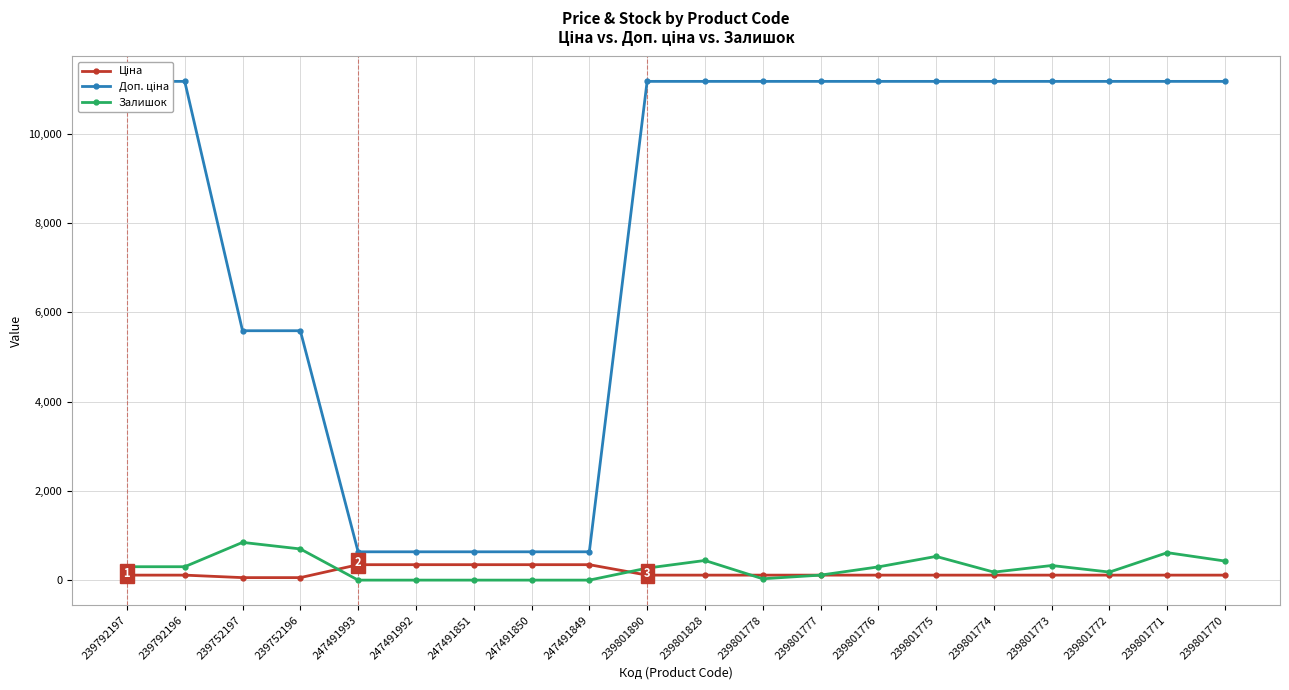

Reading right to left, transcribe all the data shown in this chart.

Ціна: 239801770=111.7	239801771=111.7	239801772=111.7	239801773=111.7	239801774=111.7	239801775=111.7	239801776=111.7	239801777=111.7	239801778=111.7	239801828=111.7	239801890=111.7	247491849=345.6	247491850=345.6	247491851=345.6	247491992=345.6	247491993=345.6	239752196=55.9	239752197=55.9	239792196=111.7	239792197=111.7
Доп. ціна: 239801770=11169.0	239801771=11169.0	239801772=11169.0	239801773=11169.0	239801774=11169.0	239801775=11169.0	239801776=11169.0	239801777=11169.0	239801778=11169.0	239801828=11169.0	239801890=11169.0	247491849=634.0	247491850=634.0	247491851=634.0	247491992=634.0	247491993=634.0	239752196=5585.0	239752197=5585.0	239792196=11169.0	239792197=11169.0
Залишок: 239801770=427.0	239801771=615.0	239801772=180.0	239801773=327.0	239801774=179.0	239801775=531.0	239801776=296.0	239801777=112.0	239801778=30.0	239801828=440.0	239801890=269.0	247491849=0.0	247491850=0.0	247491851=0.0	247491992=0.0	247491993=0.0	239752196=698.0	239752197=845.0	239792196=300.0	239792197=300.0